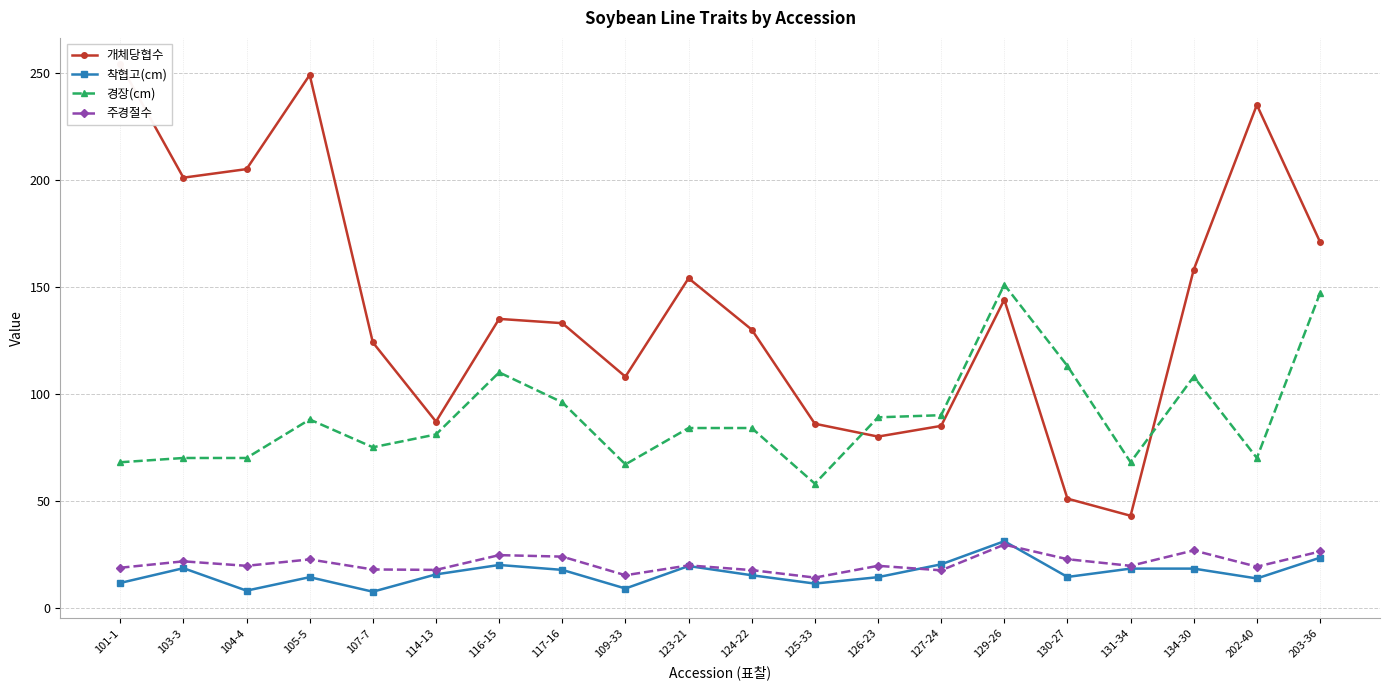

What is the label of the 18th point from the left?

134-30